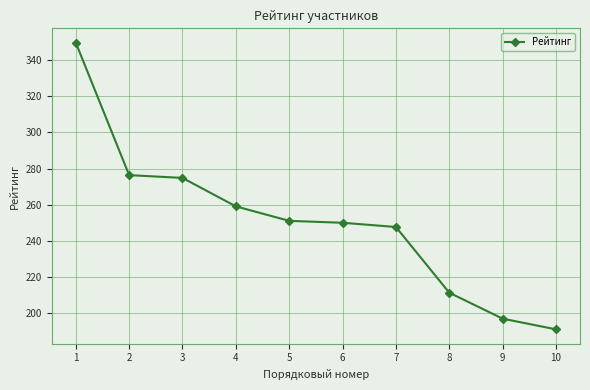

Between 6 and 10, which is larger?

6